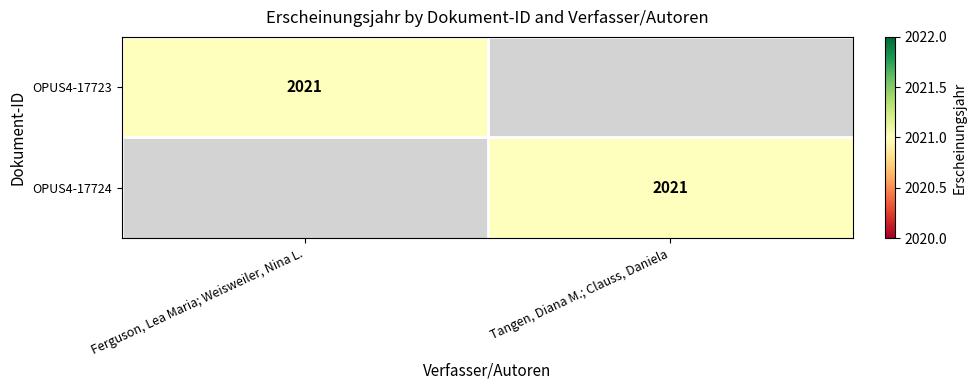

Which has a higher value, Ferguson, Lea Maria; Weisweiler, Nina L. or Tangen, Diana M.; Clauss, Daniela?

Ferguson, Lea Maria; Weisweiler, Nina L.